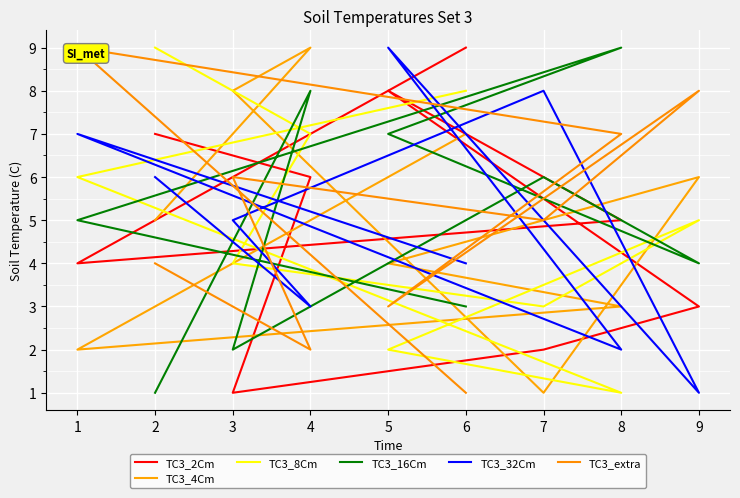

Where is the first local minimum for TC3_extra?

4